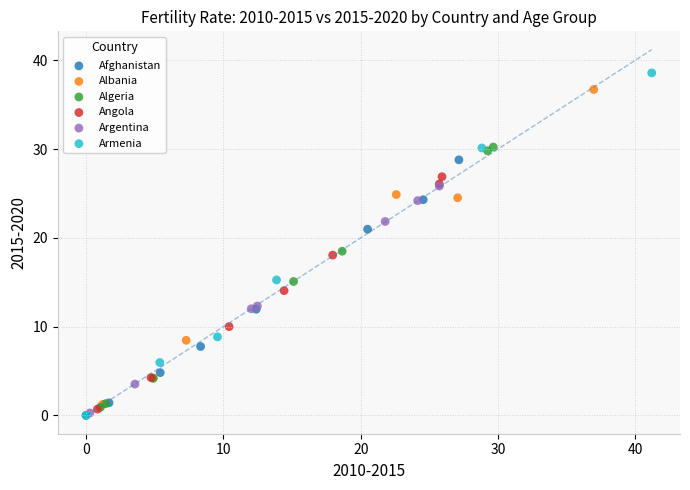

Which series reaches the maximum Y coordinate?

Armenia